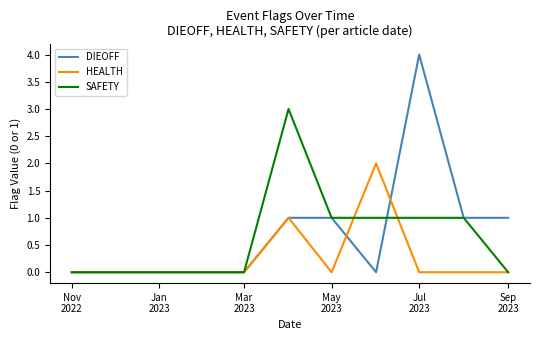

Rank the series by their maximum value, from lowest to highest.

HEALTH, SAFETY, DIEOFF